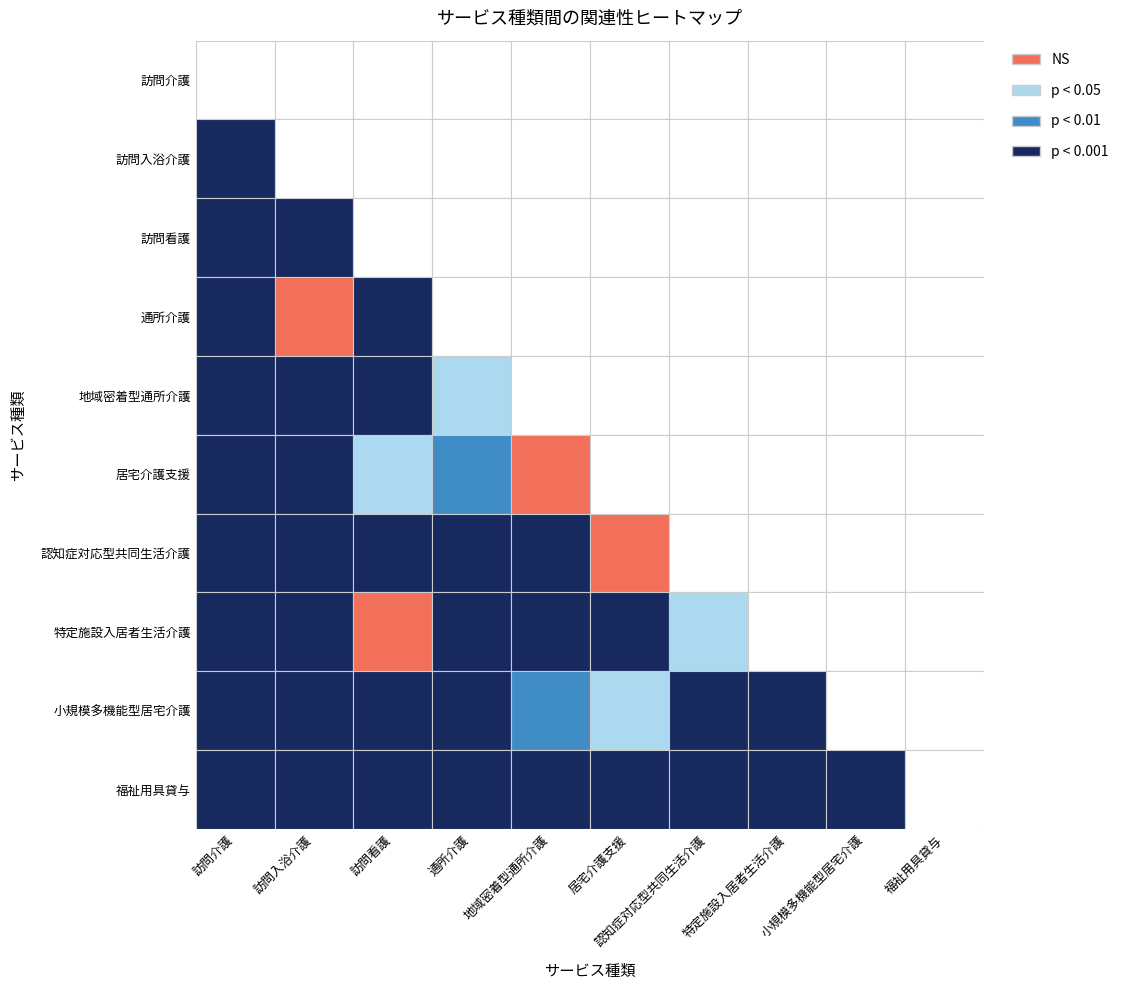

Is the value of 特定施設入居者生活介護 at 訪問看護 greater than the value of 地域密着型通所介護 at 訪問看護?

No